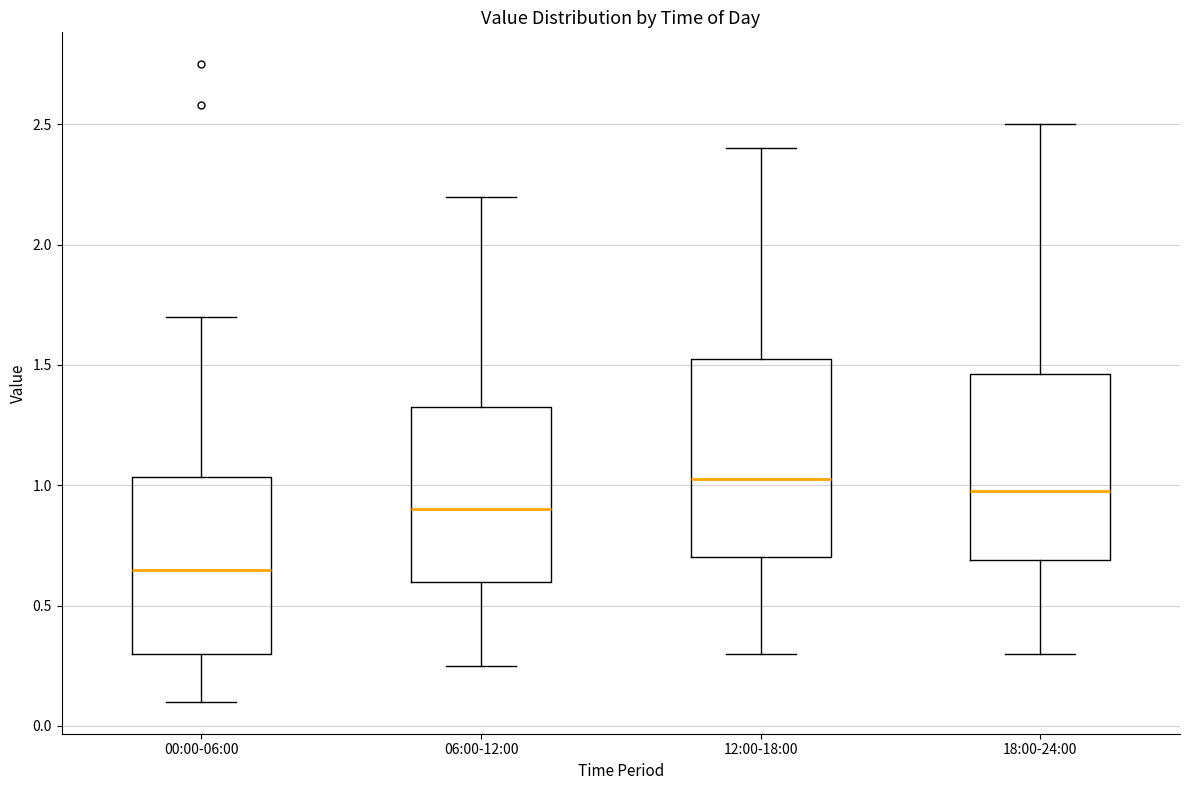

Where does the median line of the box for 06:00-12:00 sit on the y-axis? The values are not printed on the chart, so give them approximately, as read against the axis.

0.90